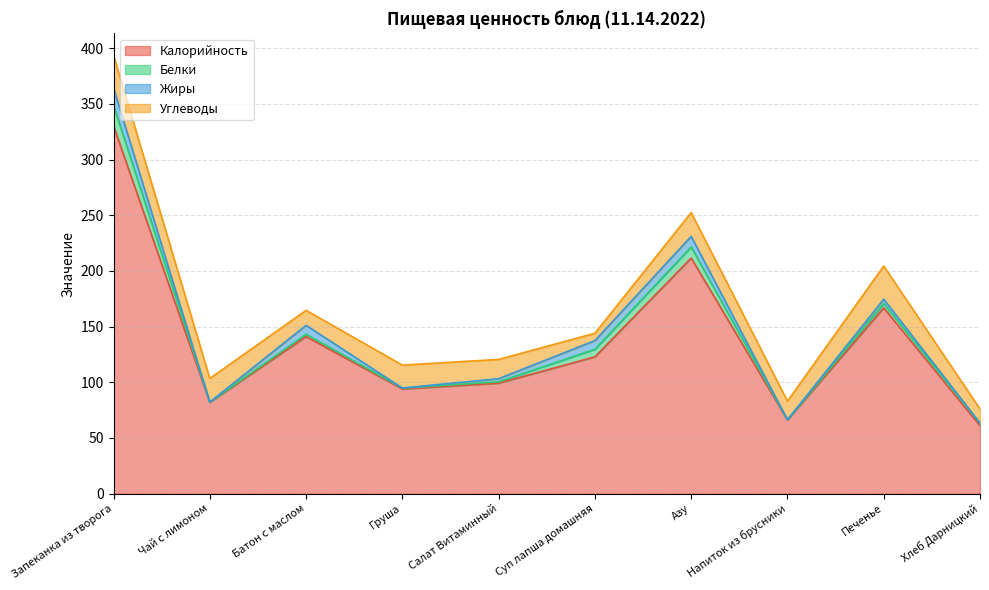

True or false: Калорийность has a value of 53.4 at Чай с лимоном.

False